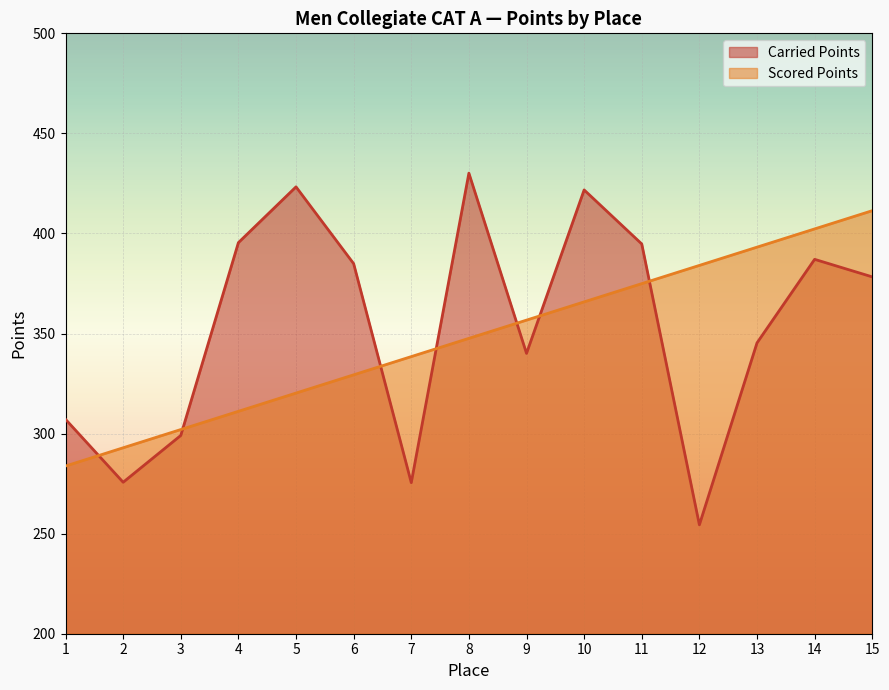

What is the value of the Scored Points point at the 1st from the left?

283.8